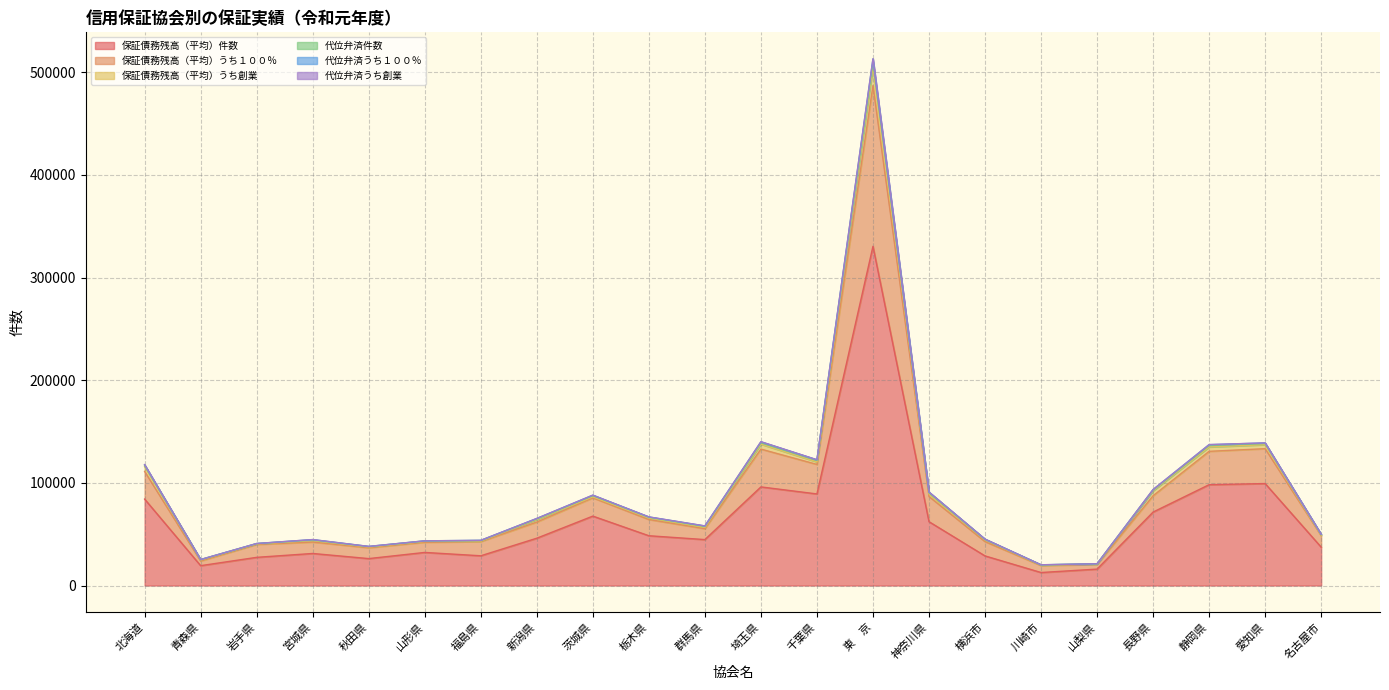

True or false: 代位弁済うち１００％ and 代位弁済件数 cross at least once.

False